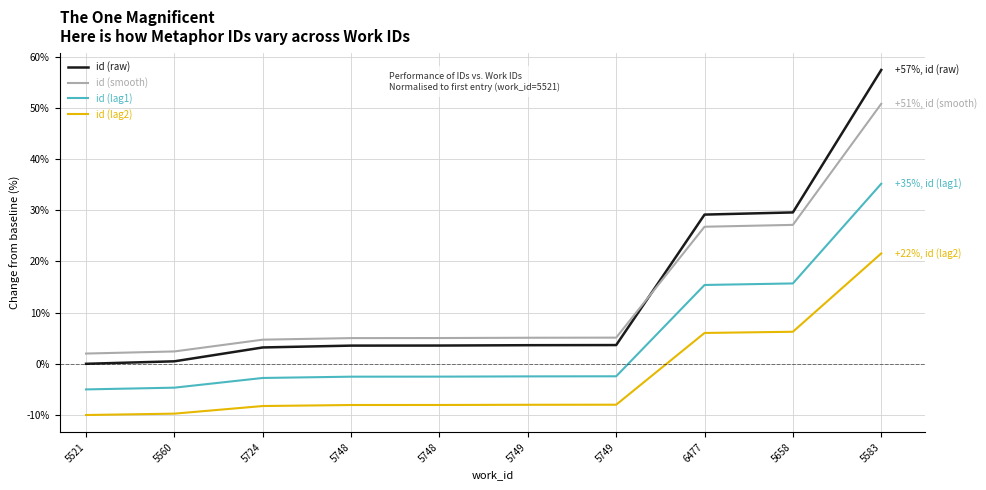

What is the maximum value shown in the chart?

57.4